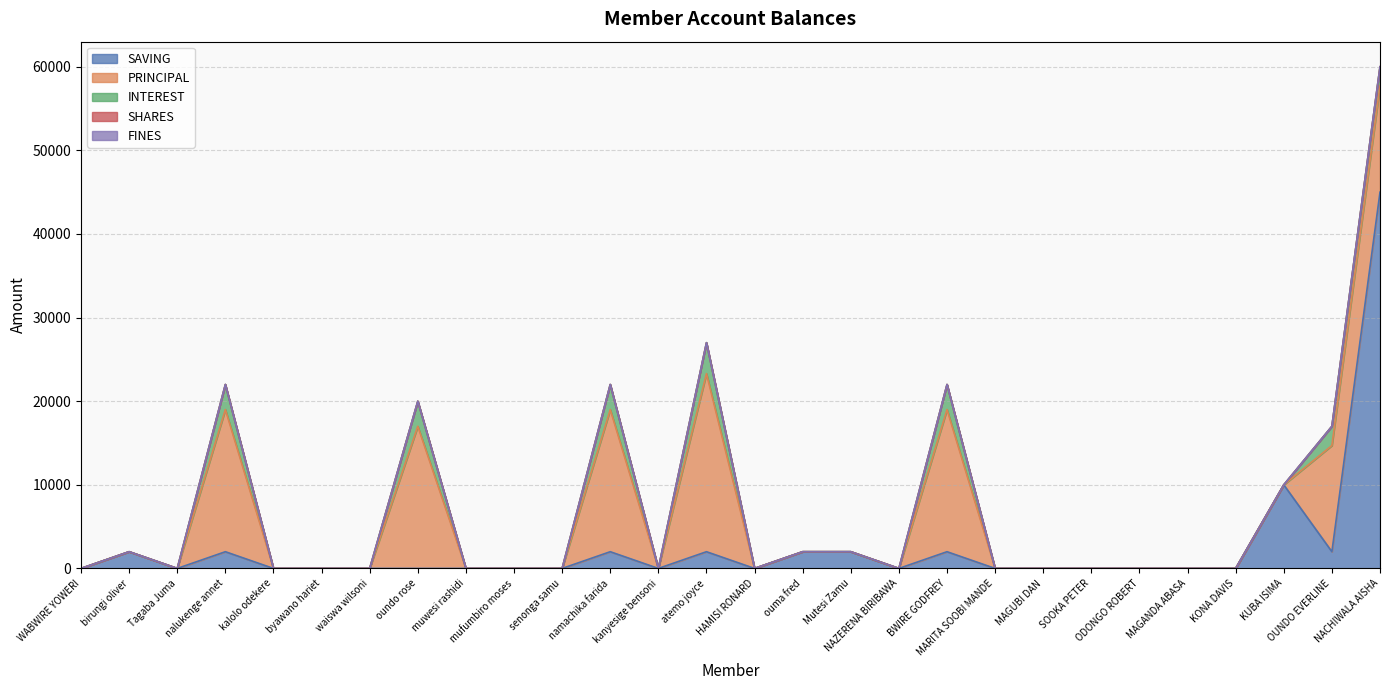

Between atemo joyce and Mutesi Zamu, which is larger?

atemo joyce